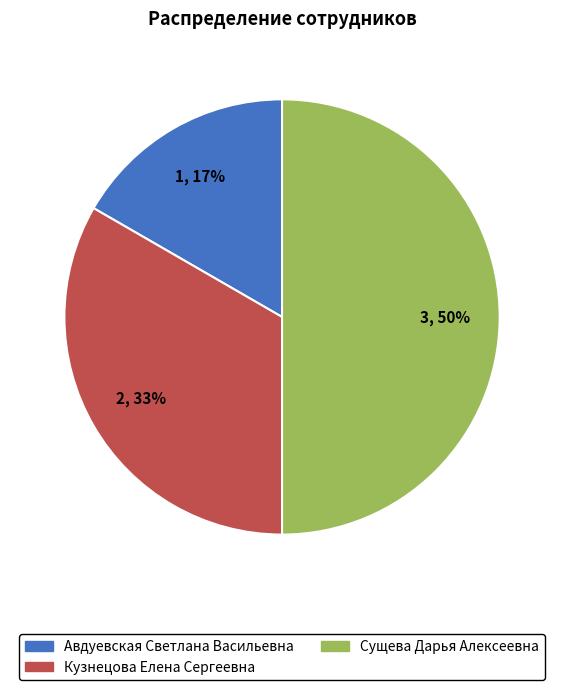

Approximately how many times larger is the value at Авдуевская Светлана Васильевна compared to Кузнецова Елена Сергеевна?

0.5